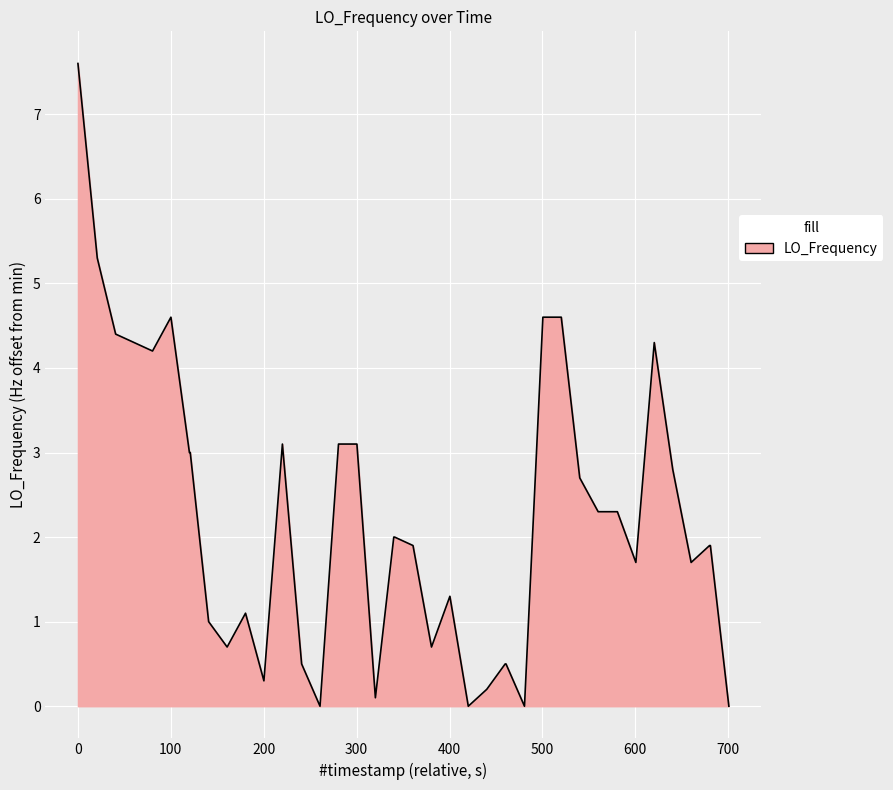

What is the maximum value shown in the chart?

7.6